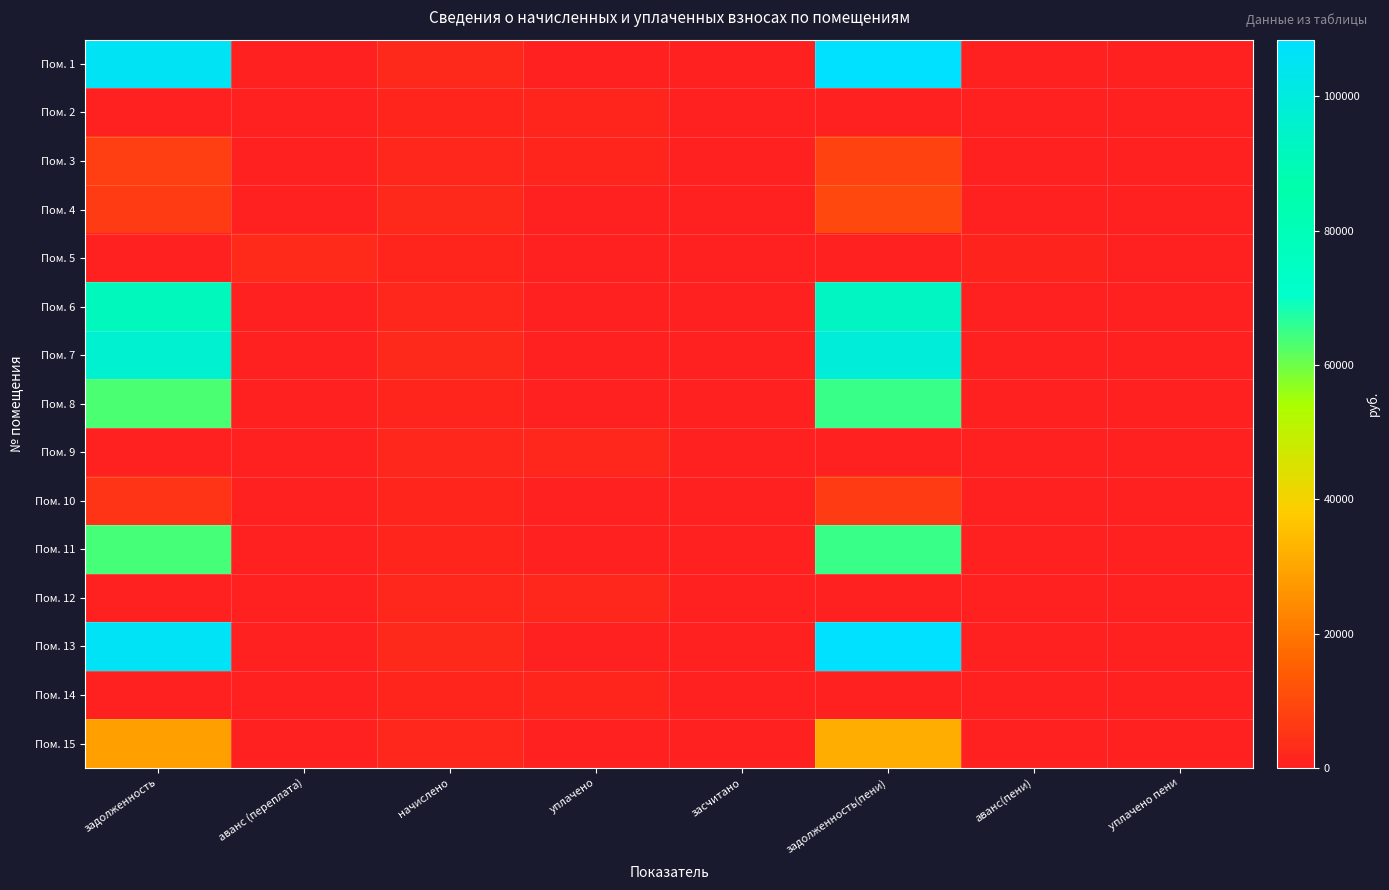

Rank the series by their maximum value, from lowest to highest.

Пом. 2, Пом. 14, Пом. 9, Пом. 12, Пом. 5, Пом. 10, Пом. 3, Пом. 4, Пом. 15, Пом. 8, Пом. 11, Пом. 6, Пом. 7, Пом. 1, Пом. 13